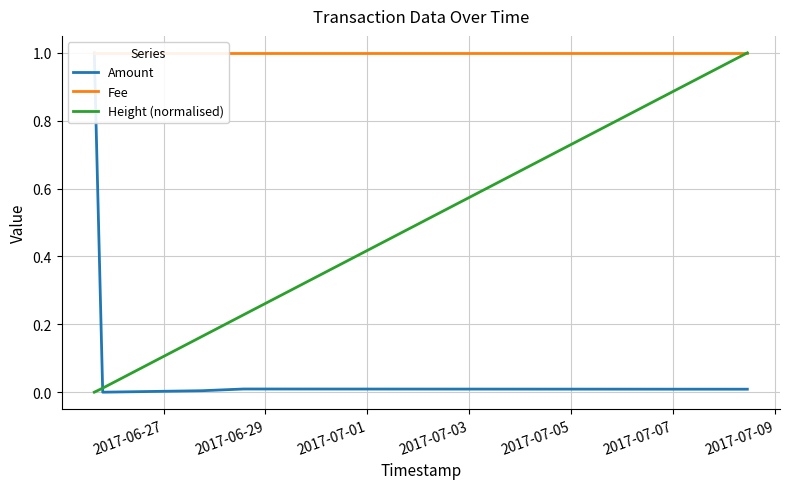

Which series has the widest spread of values?

Amount